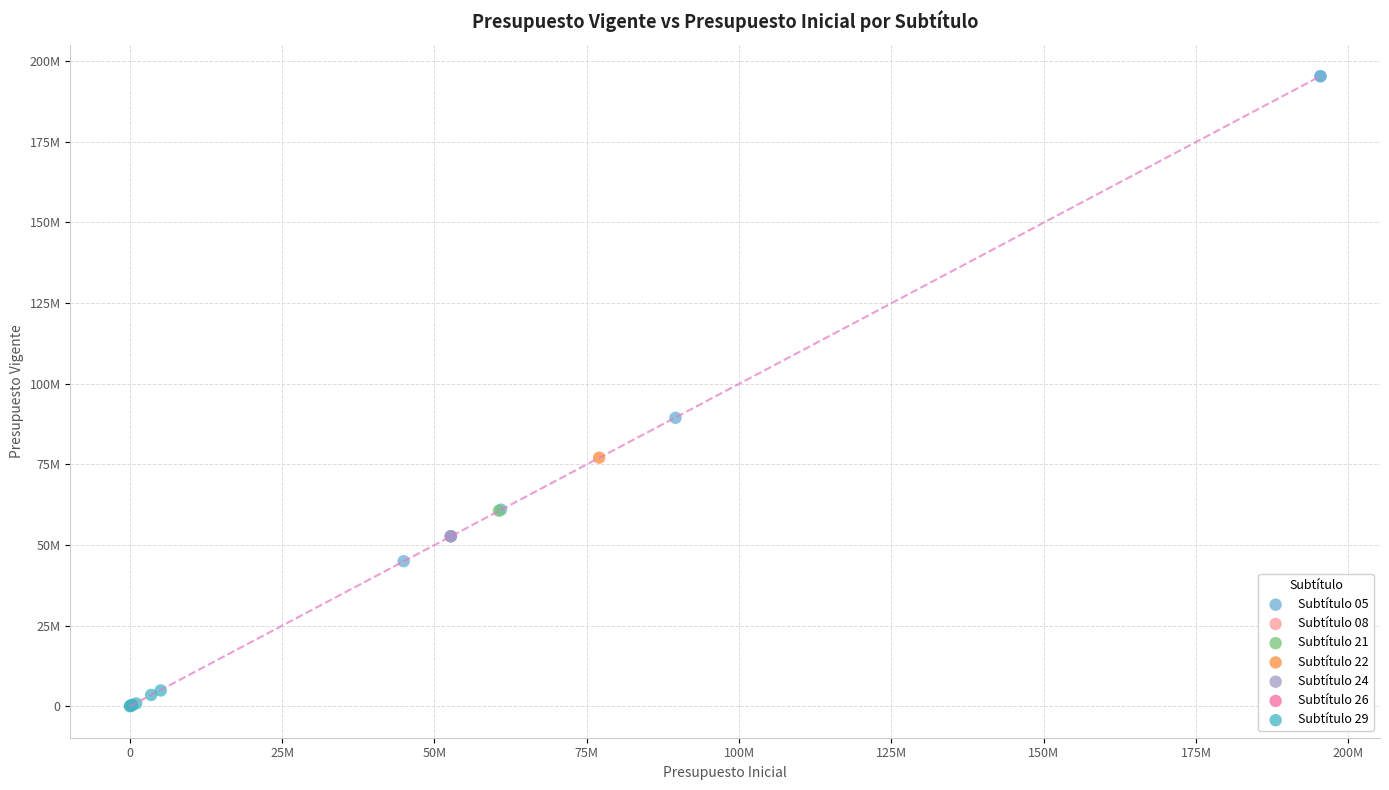

Which series reaches the maximum Y coordinate?

Subtítulo 05